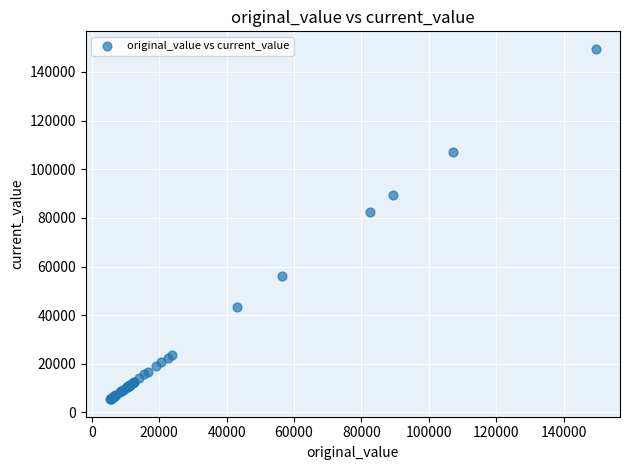

What Y value in the scatter plot is closest to 77465?

82413.7